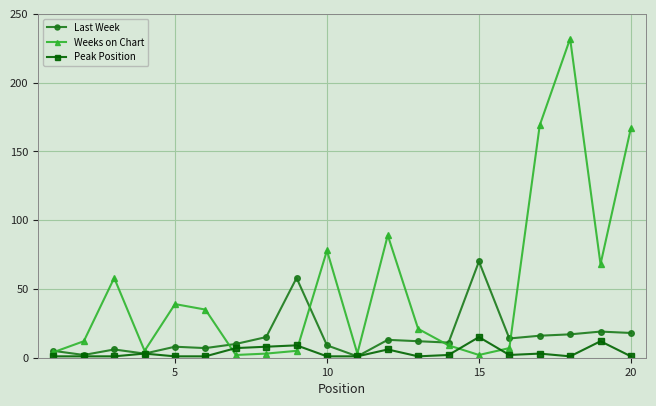

Which series has the widest spread of values?

Weeks on Chart